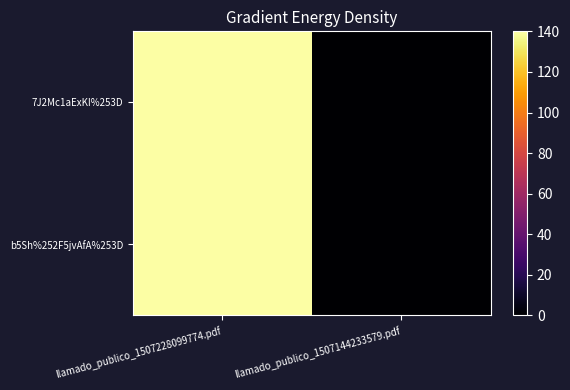

List the series in order of their peak value, highest first.

7J2Mc1aExKI%253D, b5Sh%252F5jvAfA%253D